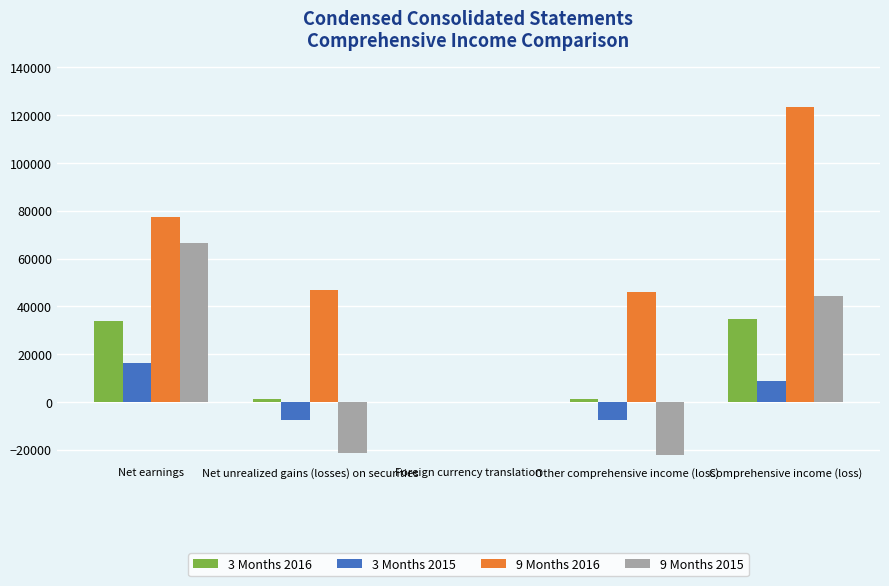

Which label corresponds to the largest value in the chart?

Comprehensive income (loss)